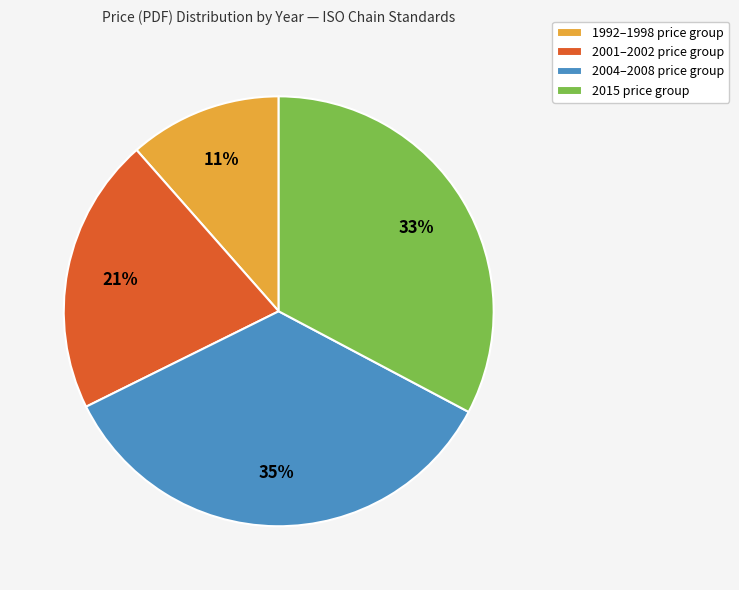

Which slice is the largest?

2004–2008 price group